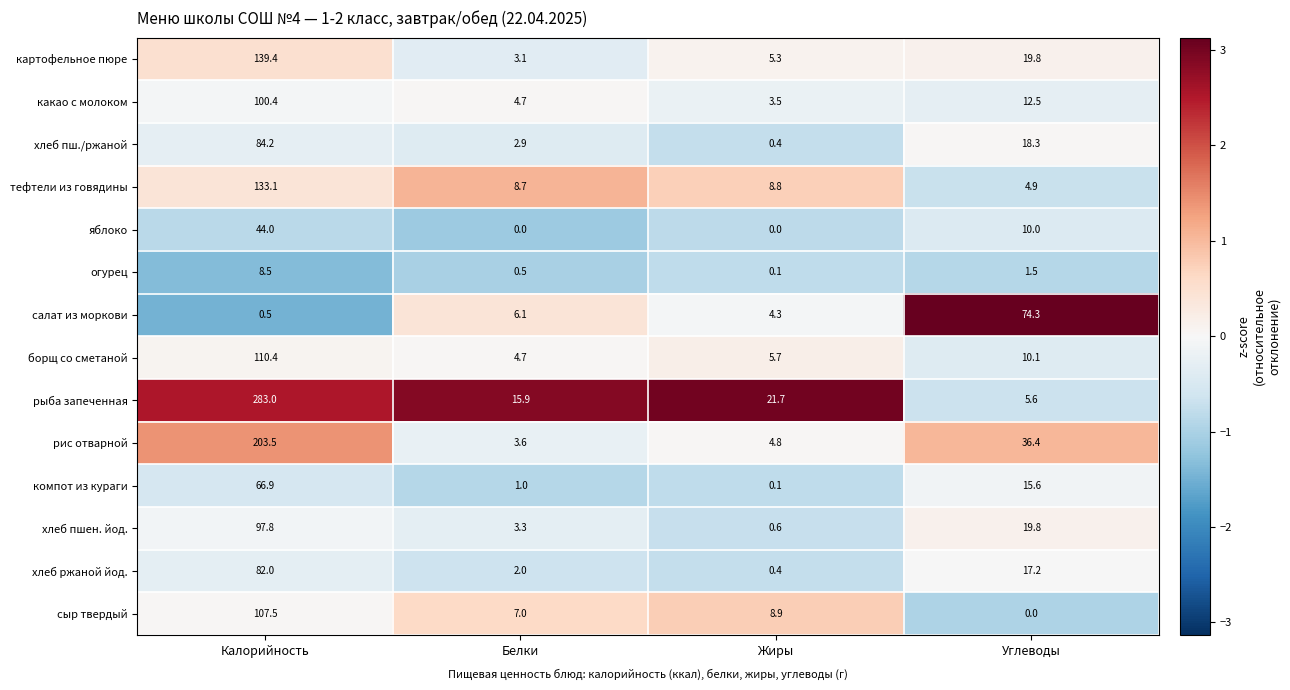

Count the number of data series in this chart.

14